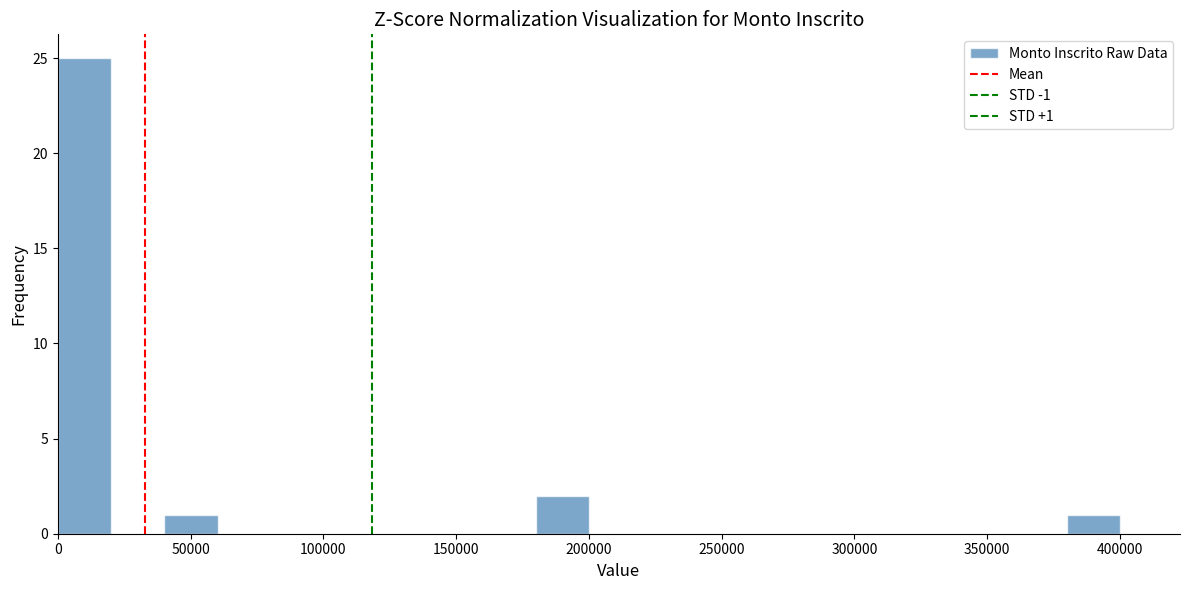

Read against the x-axis, roughly where is the centre of the tallest bar?

10000